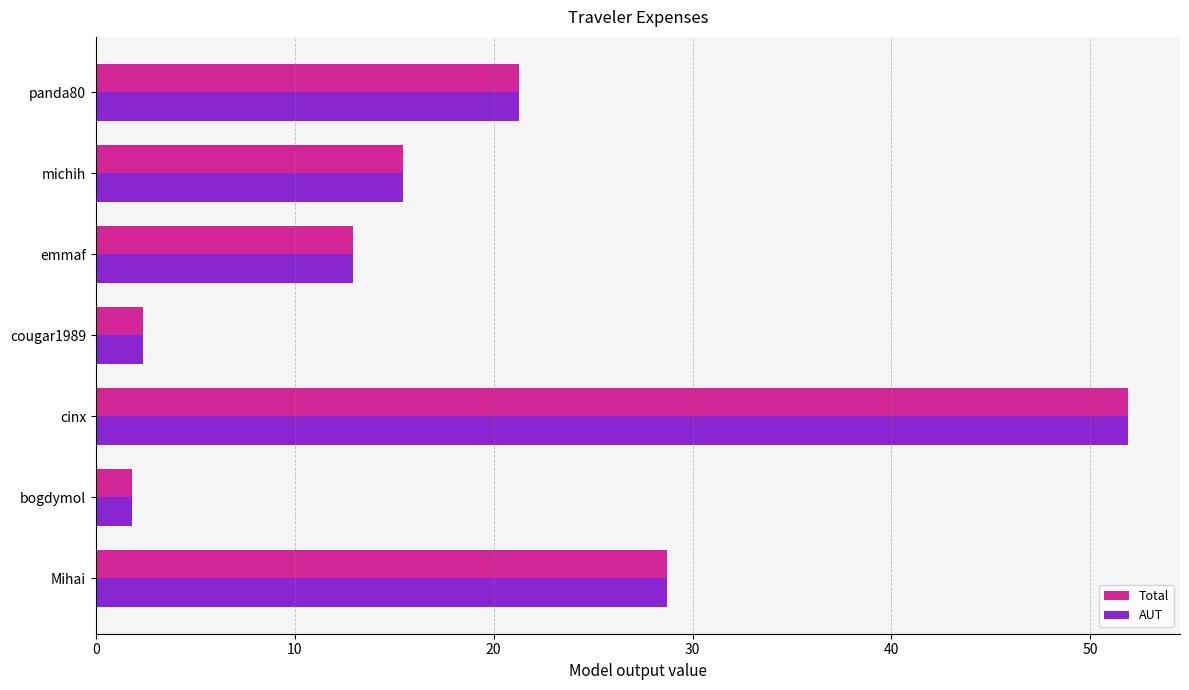

What is the difference between the maximum and minimum values in the Total series?

50.1